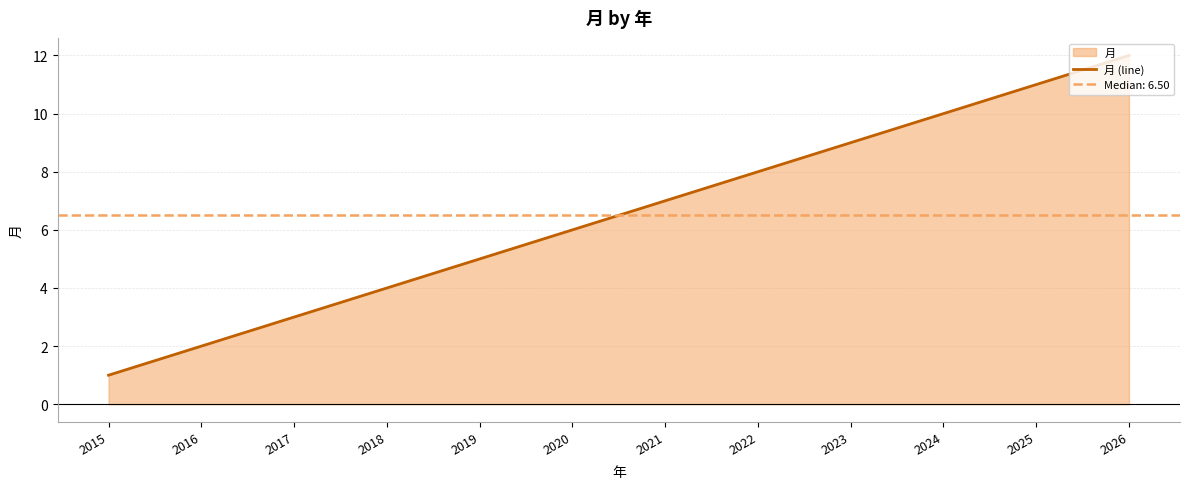

List the labels in order of value, smallest first.

2015, 2016, 2017, 2018, 2019, 2020, 2021, 2022, 2023, 2024, 2025, 2026